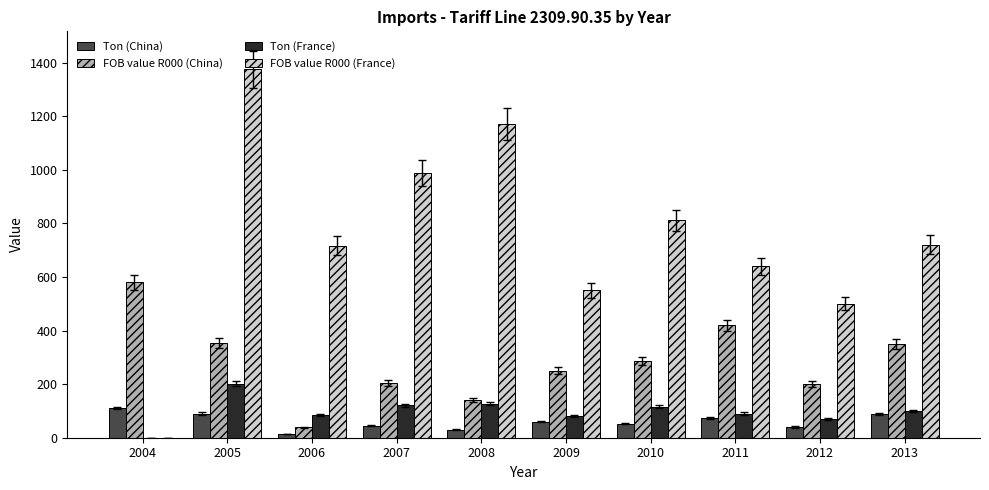

Which series has the largest total across all categories?

FOB value R000 (France)